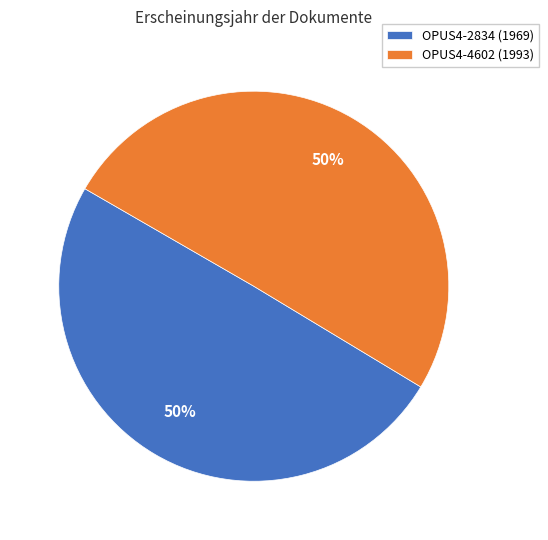

Is it true that OPUS4-4602 (1993) is 62% of the pie?

False